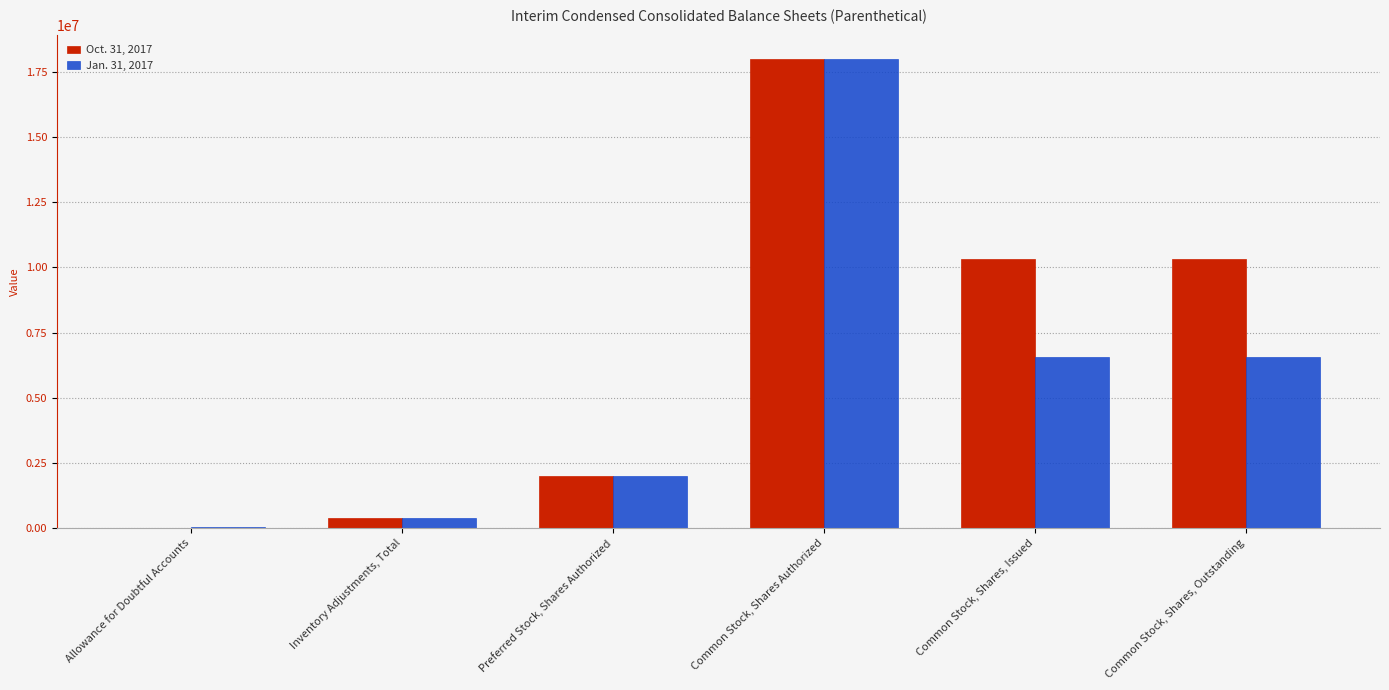

Which series has the largest total across all categories?

Oct. 31, 2017